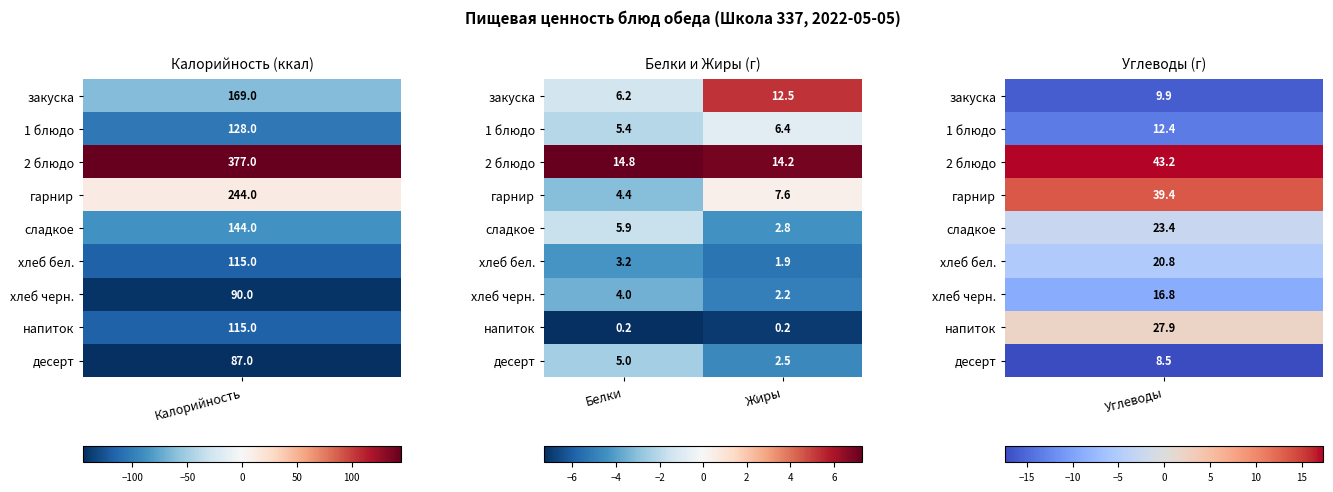

The value of 2 блюдо at Жиры is 8.0. True or false?

False